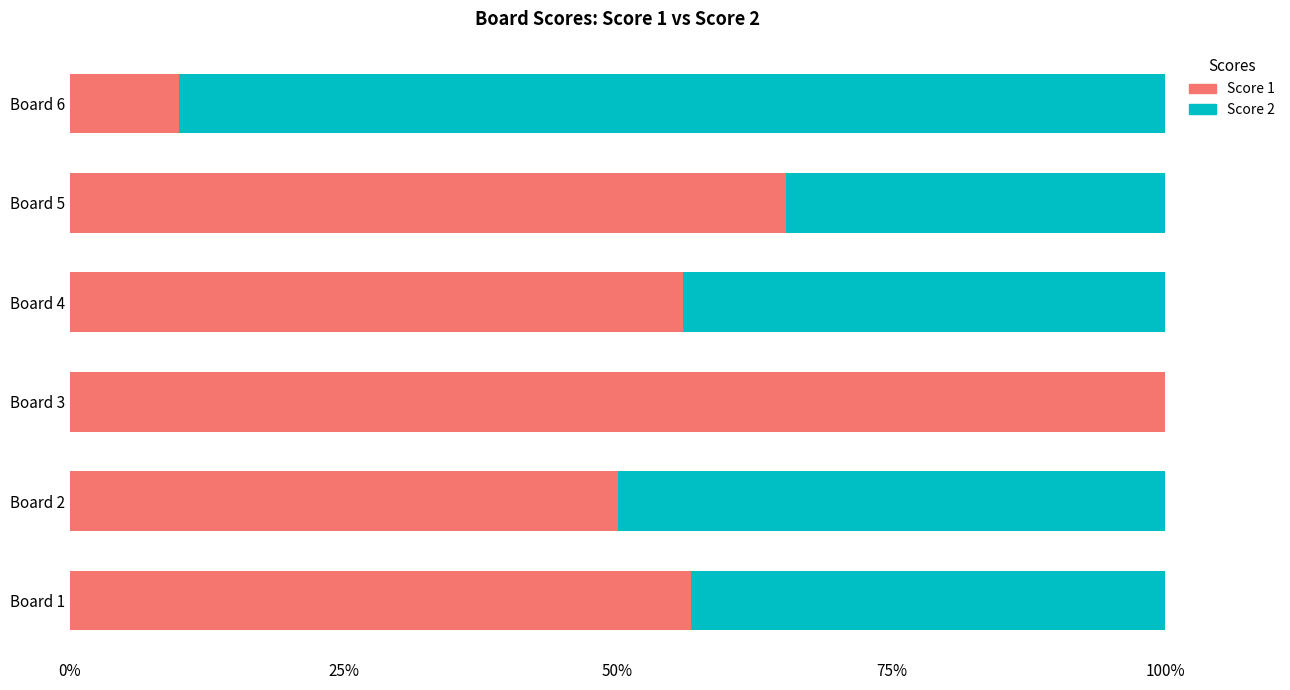

What are all the series names shown in the legend?

Score 1, Score 2